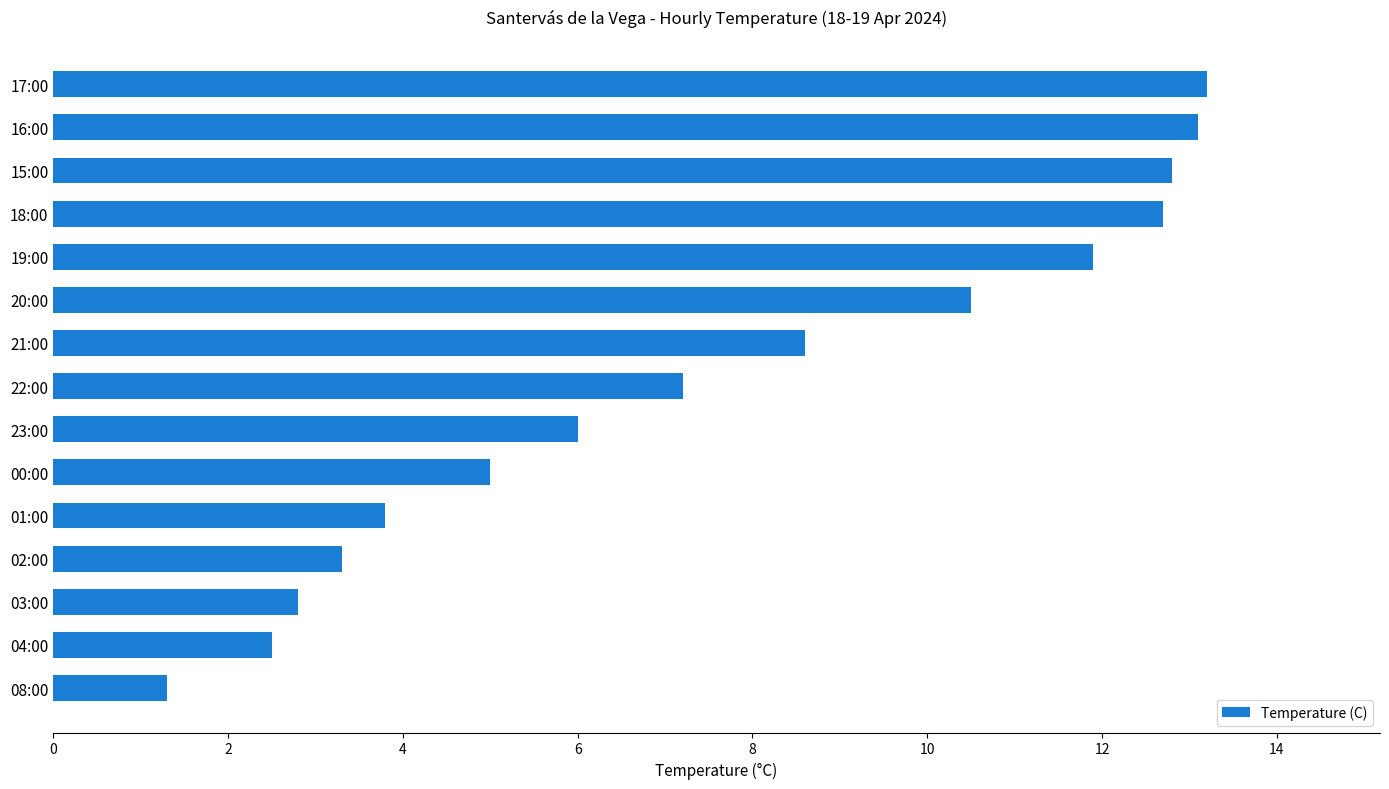

What is the difference between the values at 00:00 and 23:00?

1.0